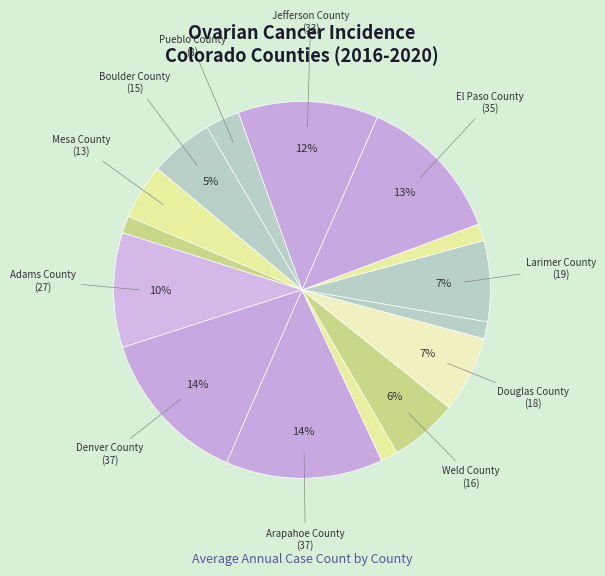

How many segments does this pie chart have?

15